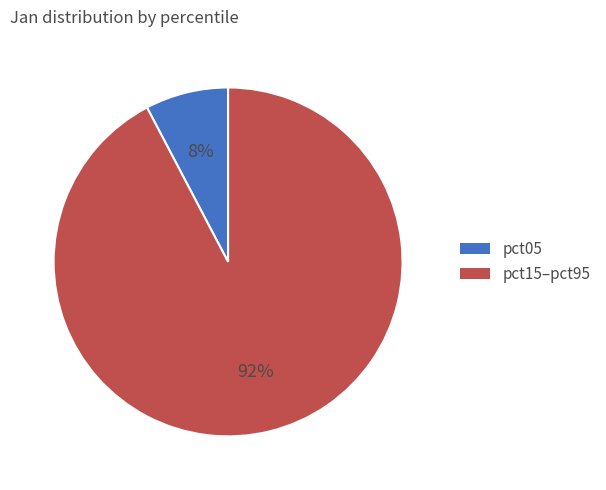

The pct15–pct95 slice represents 99% of the pie. True or false?

False